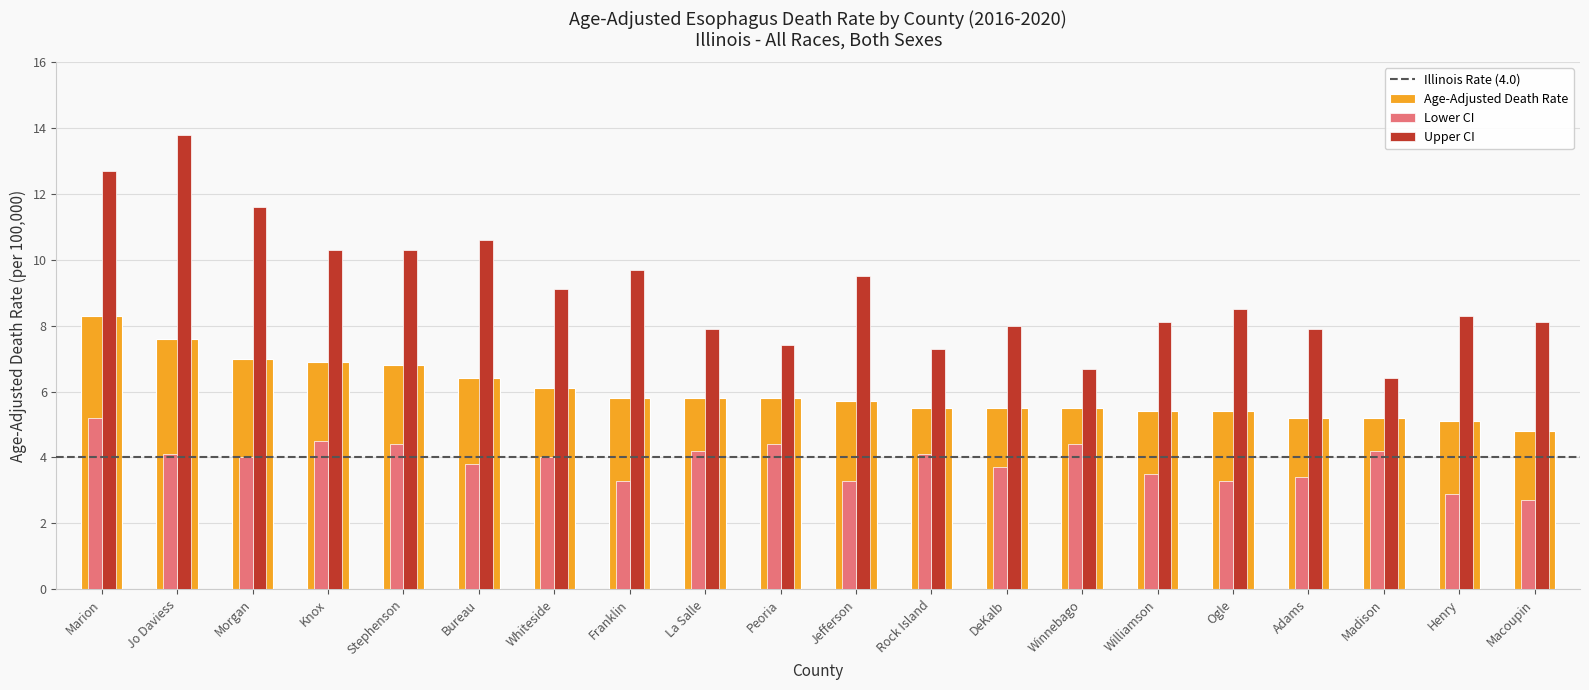

Rank the series by their average value, from highest to lowest.

Upper CI, Age-Adjusted Death Rate, Lower CI